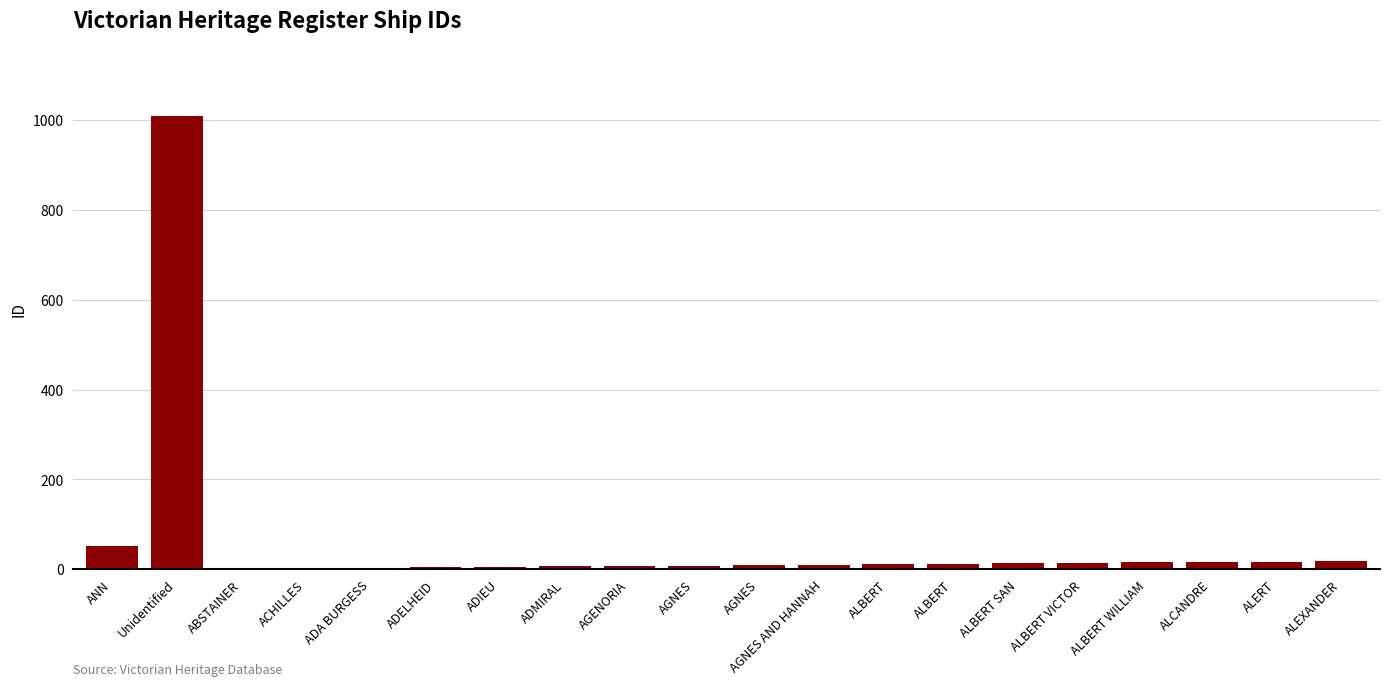

Which label corresponds to the largest value in the chart?

Unidentified